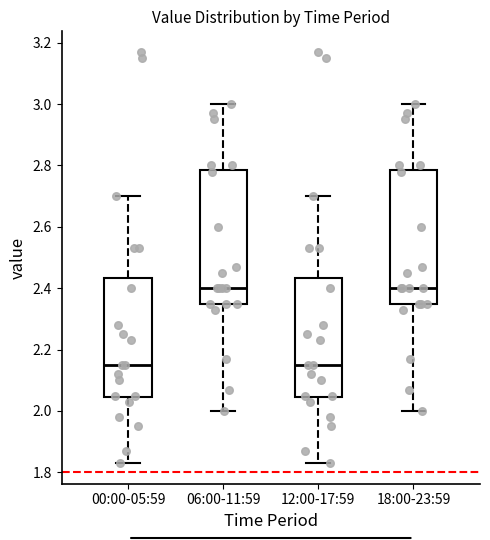

Reading left to right, transcribe this box plot: for each box, give where its median line is, the range the box spans, and where its two whiskers end, as read against the y-axis. The values are not printed on the chart, so give them approximately, as read against the axis.

00:00-05:59: median 2.16, box 2.04 to 2.44, whiskers 1.84 to 2.70
06:00-11:59: median 2.40, box 2.36 to 2.78, whiskers 2.00 to 3.00
12:00-17:59: median 2.16, box 2.04 to 2.44, whiskers 1.84 to 2.70
18:00-23:59: median 2.40, box 2.36 to 2.78, whiskers 2.00 to 3.00